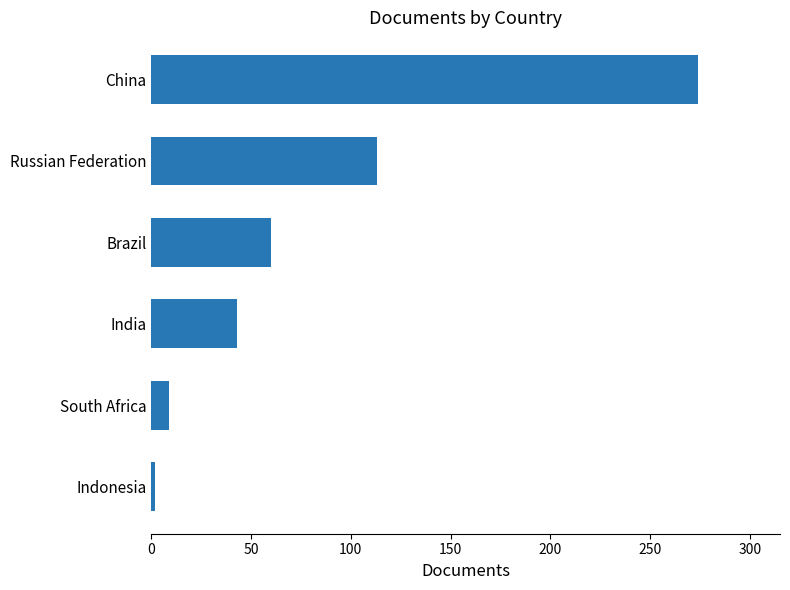

What is the difference between the maximum and minimum values?

272